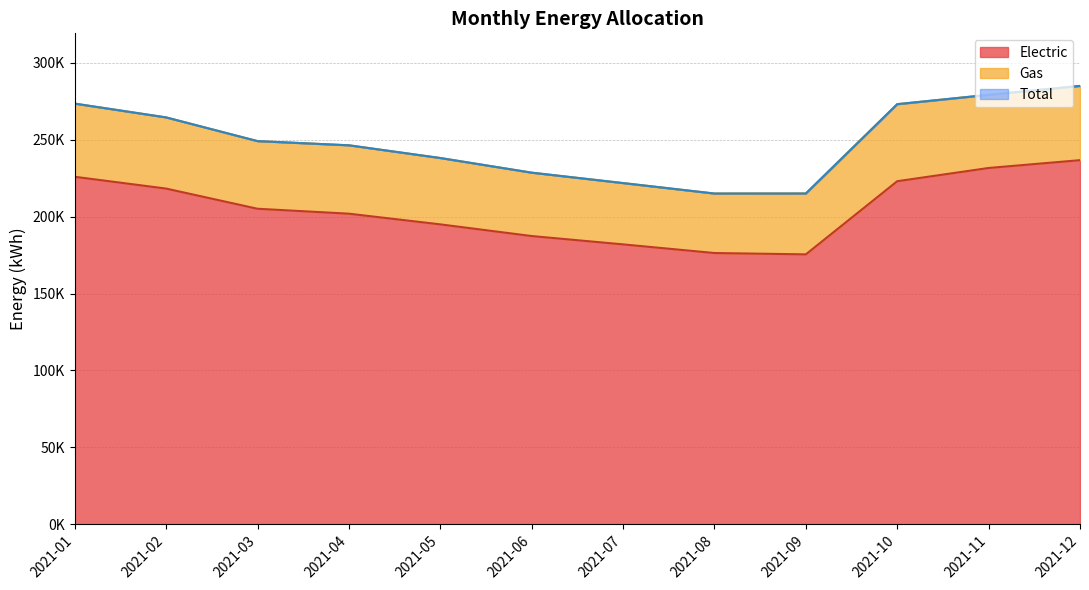

What is the average value of the Total series?

249170.5